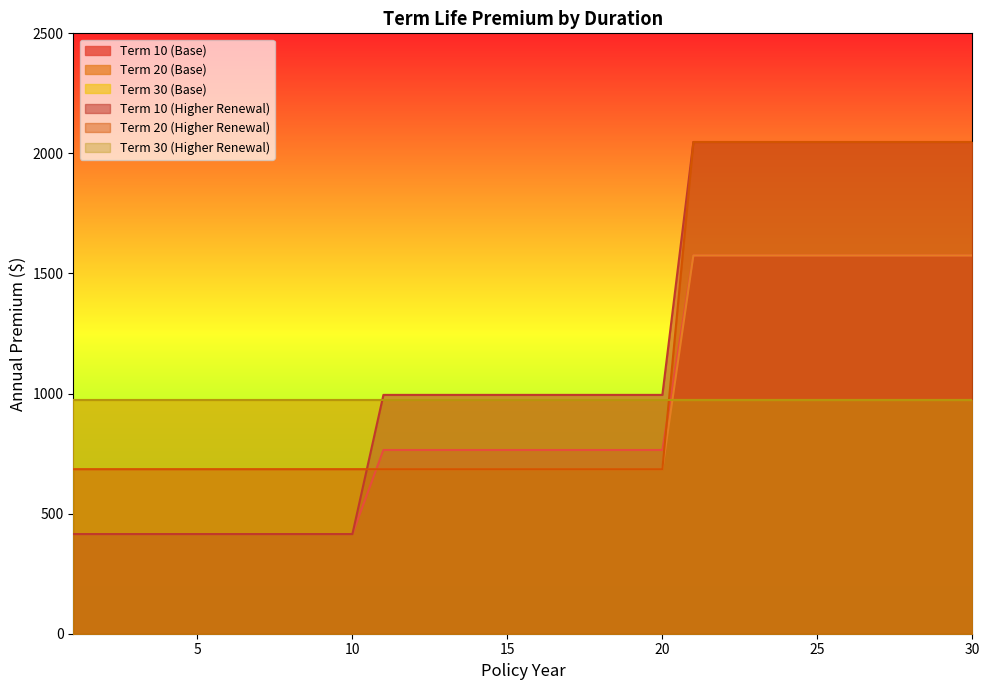

Which category has the highest value in the Term 20 (Base) series?

21